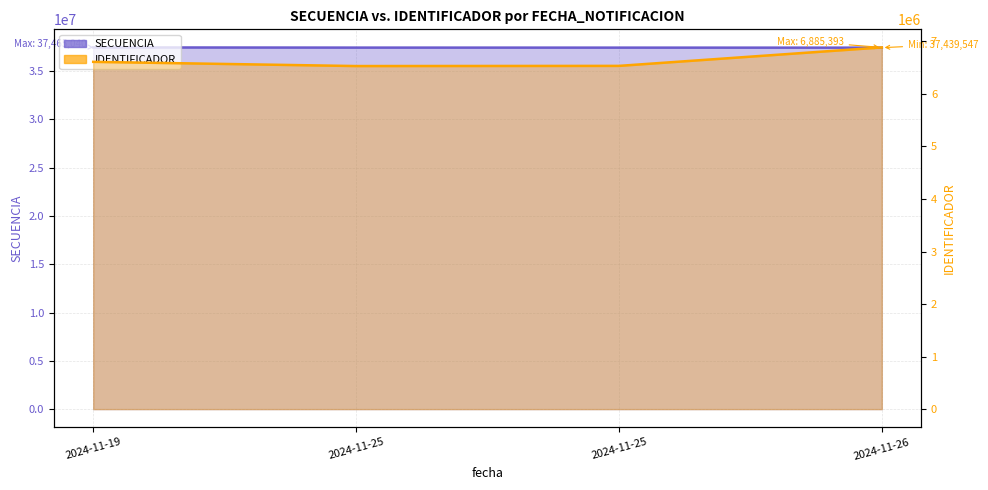

Between 2024-11-25 and 2024-11-26, which is larger?

2024-11-25